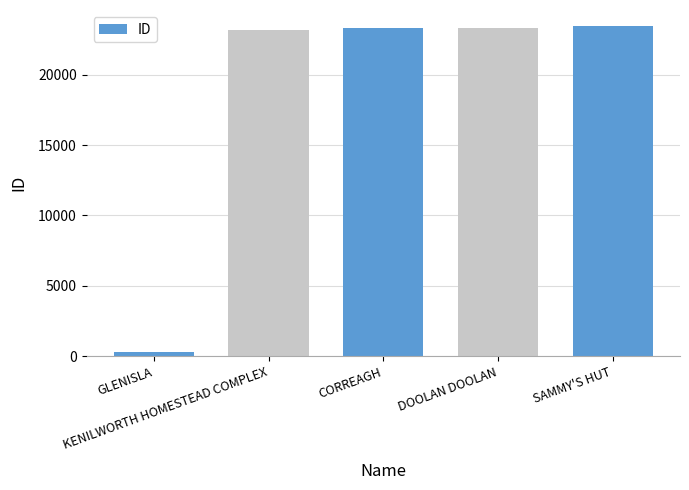

What is the label of the 4th bar from the left?

DOOLAN DOOLAN